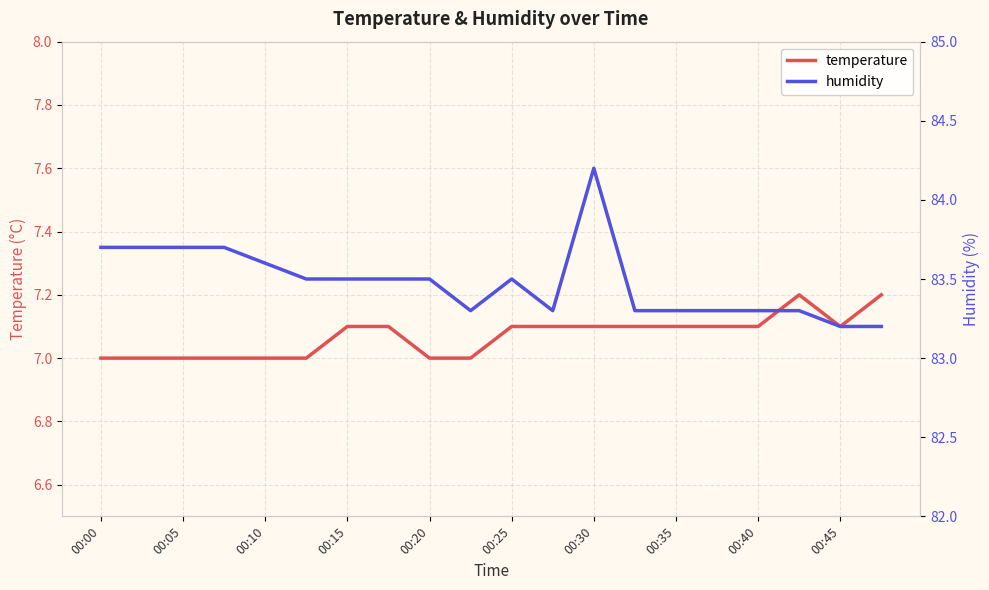

Count the number of categories in the chart.

20